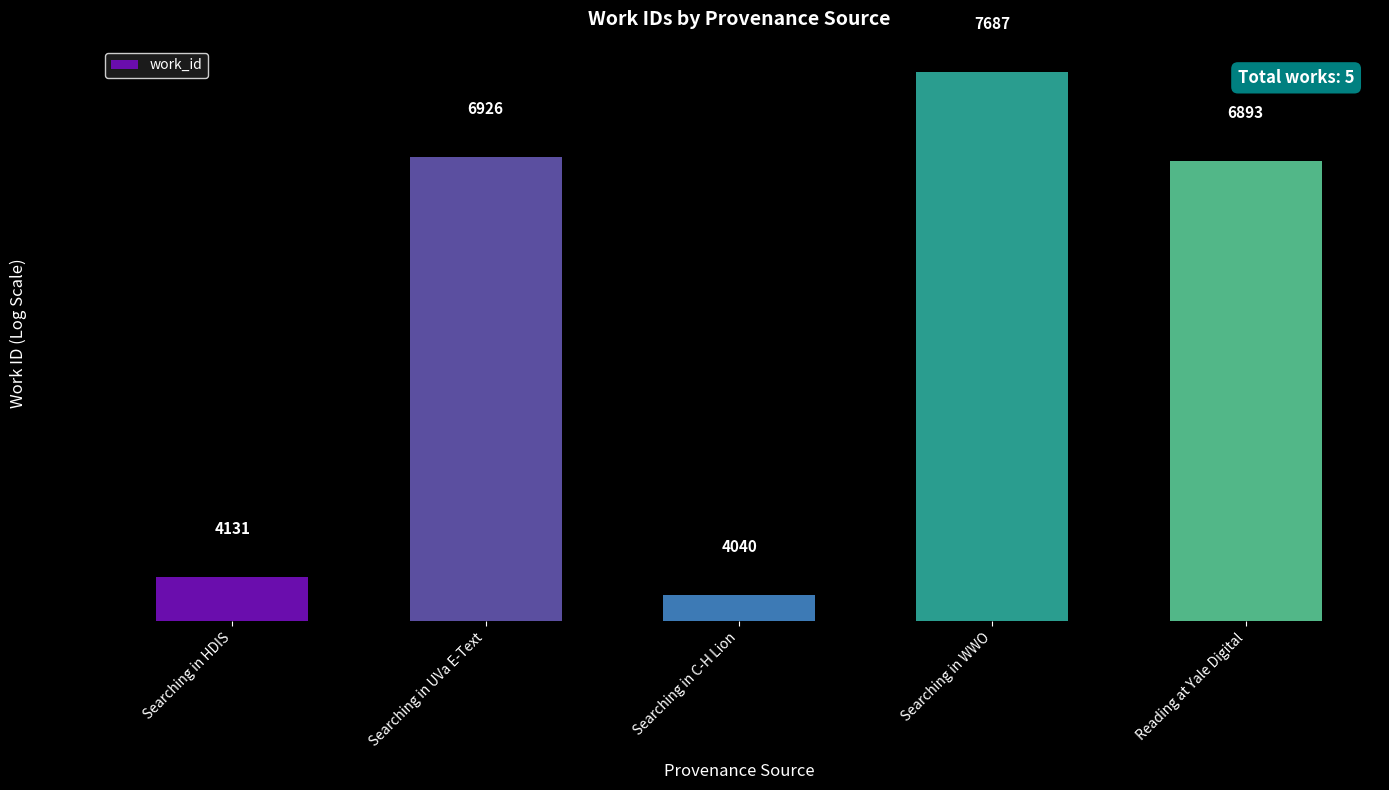

What is the difference between the maximum and second lowest values?

3556